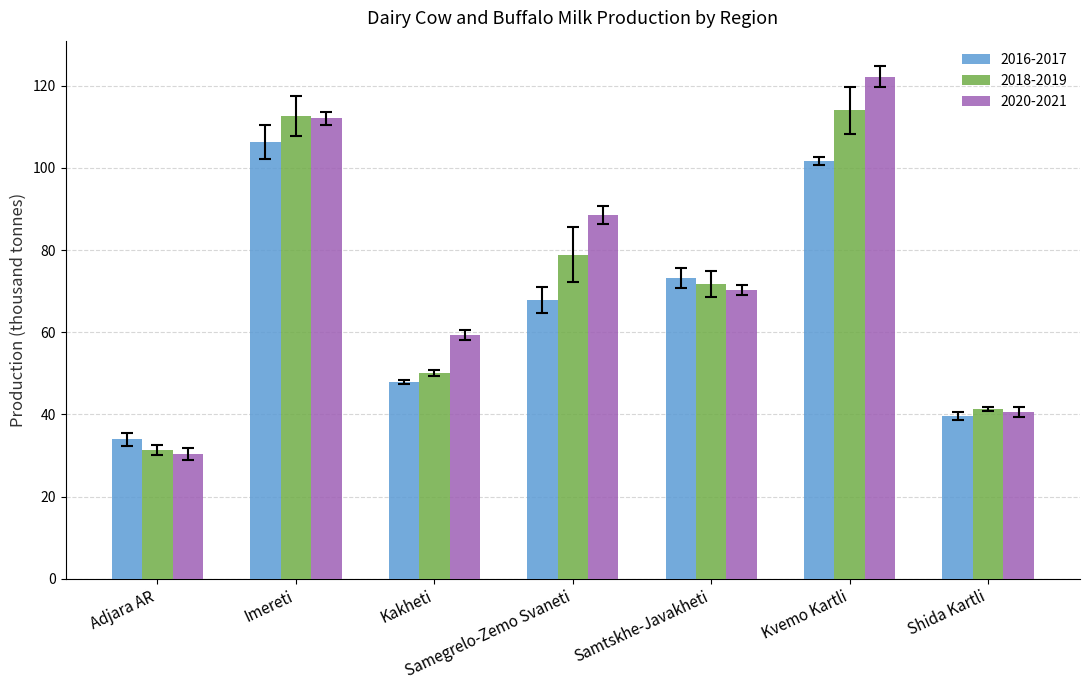

Rank the series by their maximum value, from lowest to highest.

2016-2017, 2018-2019, 2020-2021